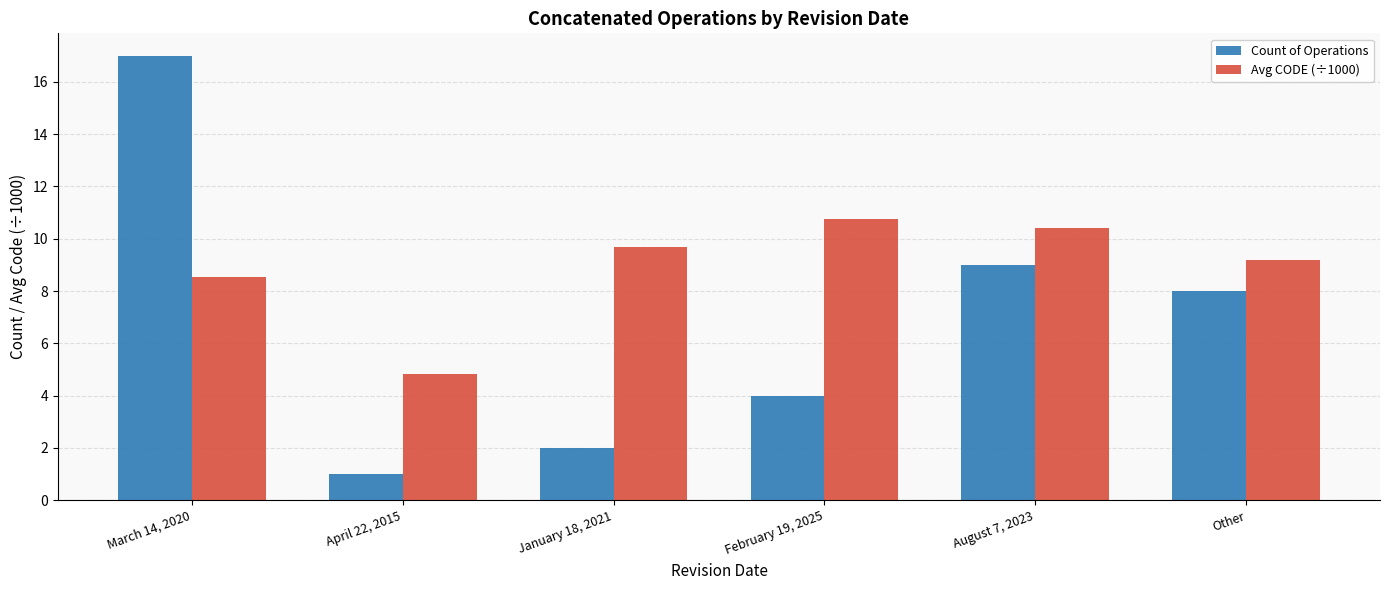

Is it true that Avg CODE (÷1000) equals 9.2 at Other?

True